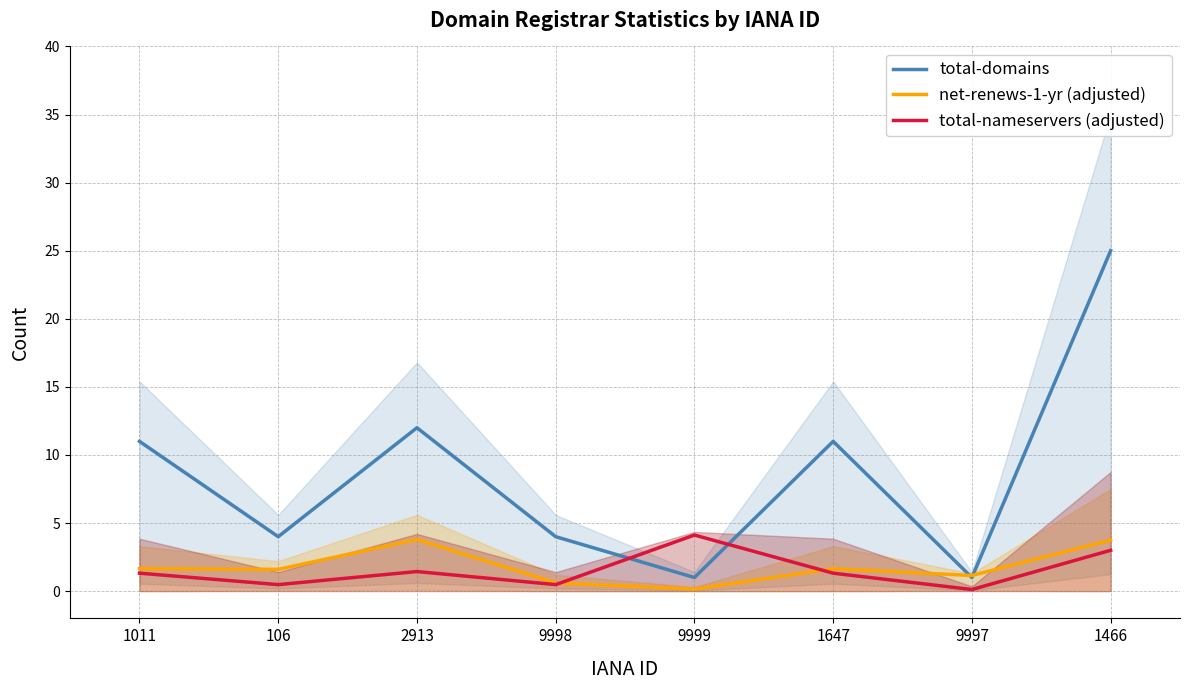

What is the value of the net-renews-1-yr (adjusted) point at the 8th from the left?

3.8